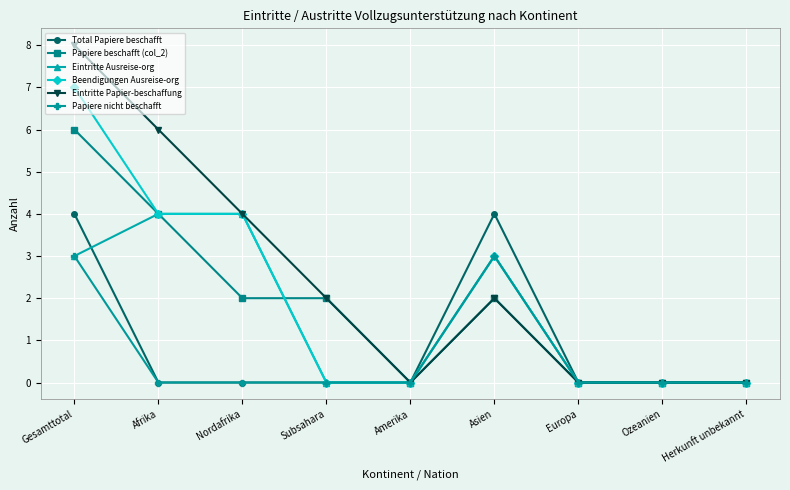

Which category has the highest value in the Eintritte Papier-beschaffung series?

Gesamttotal